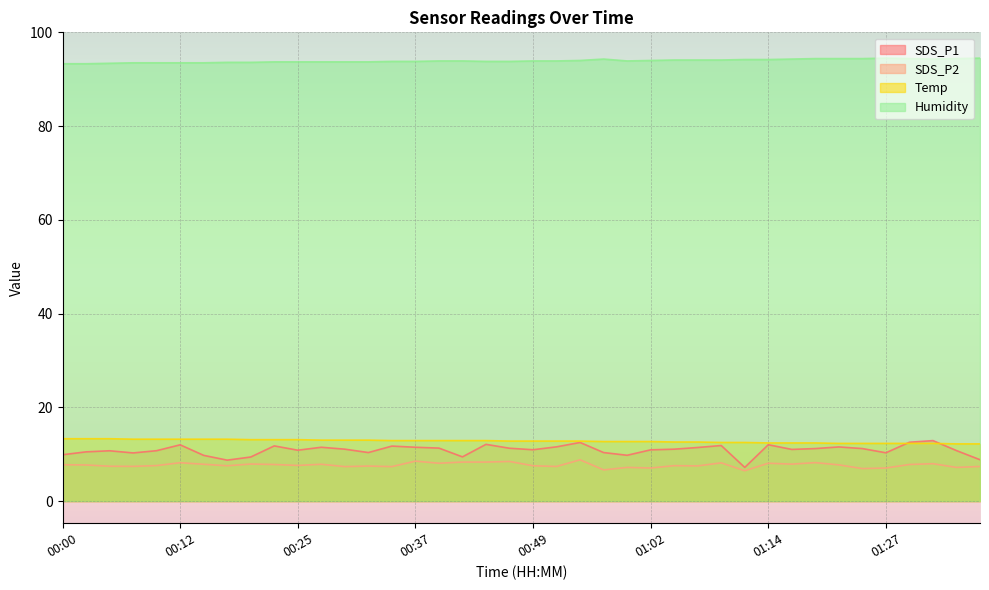

What position from the right is 01:17?

9